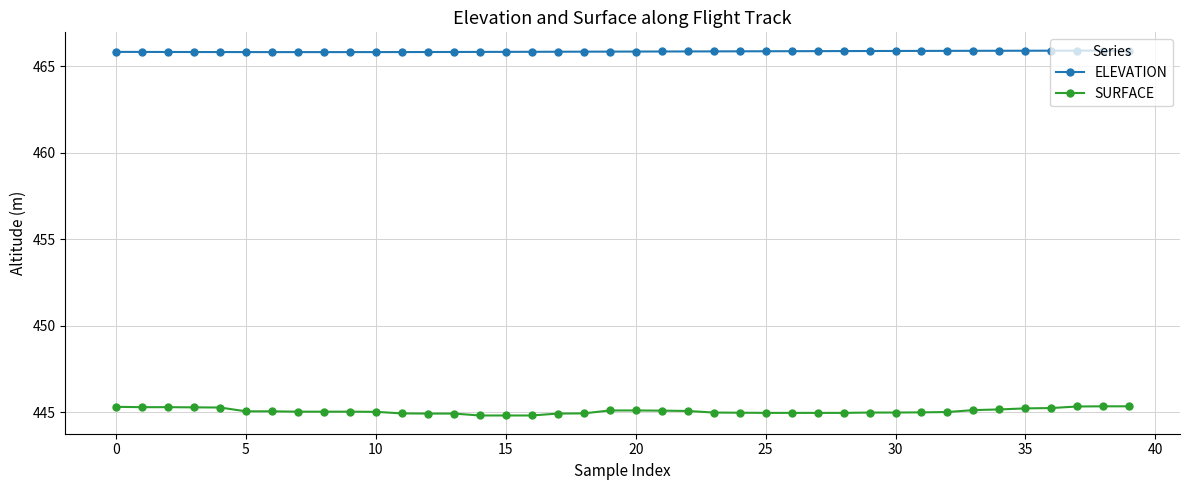

What is the value of the SURFACE point at the 14th from the left?

444.9